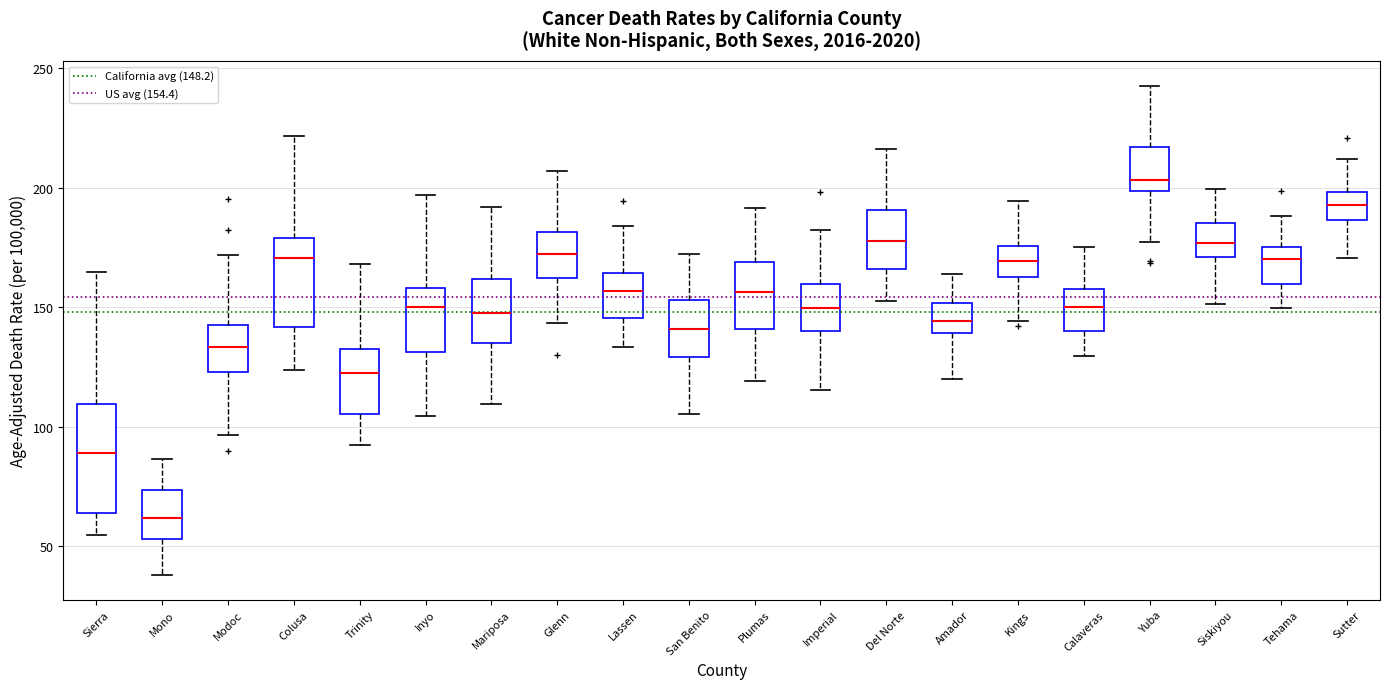

Reading left to right, read every box against the y-axis: the position of its median line, the range the box covers, and the ends of its whiskers. The values are not printed on the chart, so give them approximately, as read against the axis.

Sierra: median 90, box 65 to 110, whiskers 55 to 165
Mono: median 60, box 55 to 75, whiskers 40 to 85
Modoc: median 135, box 125 to 145, whiskers 95 to 170
Colusa: median 170, box 140 to 180, whiskers 125 to 220
Trinity: median 120, box 105 to 135, whiskers 90 to 170
Inyo: median 150, box 130 to 160, whiskers 105 to 195
Mariposa: median 145, box 135 to 160, whiskers 110 to 190
Glenn: median 170, box 160 to 180, whiskers 145 to 205
Lassen: median 155, box 145 to 165, whiskers 135 to 185
San Benito: median 140, box 130 to 155, whiskers 105 to 170
Plumas: median 155, box 140 to 170, whiskers 120 to 190
Imperial: median 150, box 140 to 160, whiskers 115 to 180
Del Norte: median 180, box 165 to 190, whiskers 150 to 215
Amador: median 145, box 140 to 150, whiskers 120 to 165
Kings: median 170, box 165 to 175, whiskers 145 to 195
Calaveras: median 150, box 140 to 160, whiskers 130 to 175
Yuba: median 205, box 200 to 215, whiskers 175 to 245
Siskiyou: median 175, box 170 to 185, whiskers 150 to 200
Tehama: median 170, box 160 to 175, whiskers 150 to 190
Sutter: median 195, box 185 to 200, whiskers 170 to 210